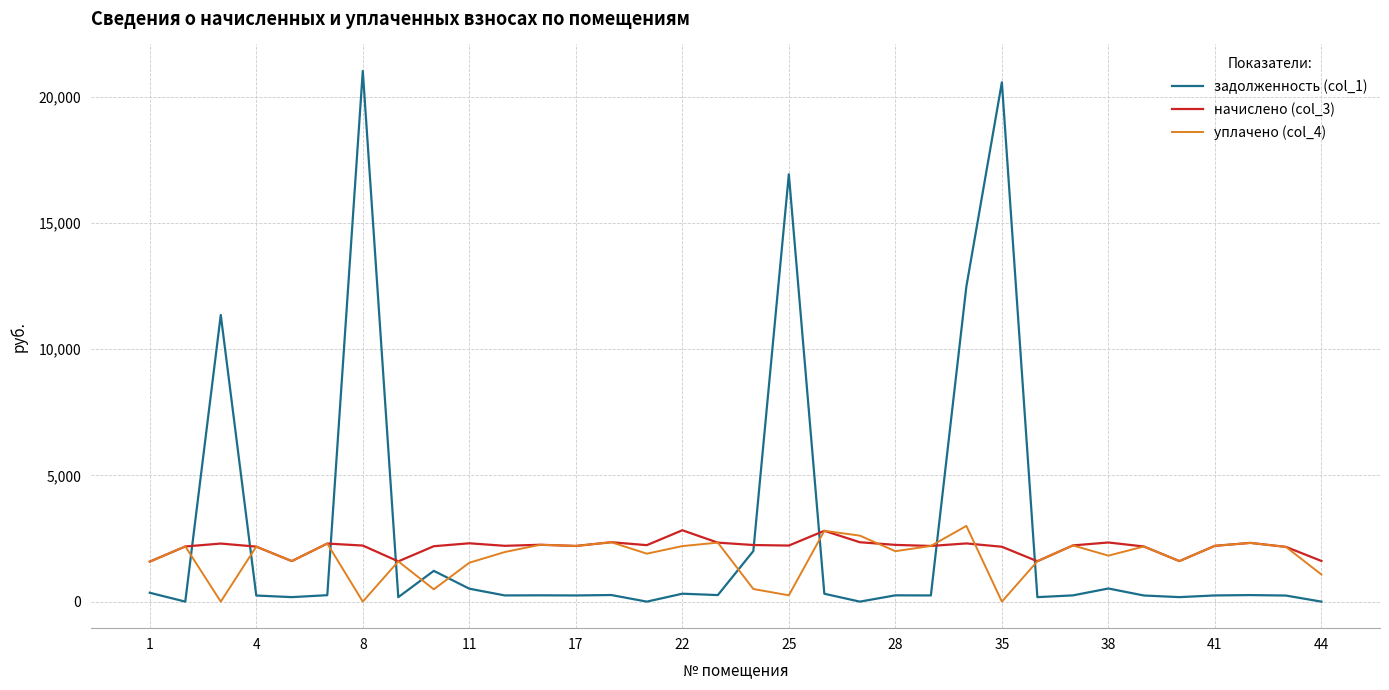

Which series has the widest spread of values?

задолженность (col_1)